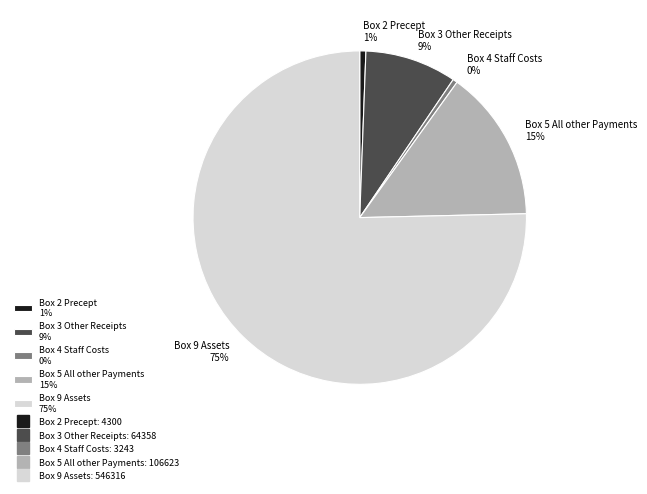

To the nearest percent, what is the average slice percentage?

20%